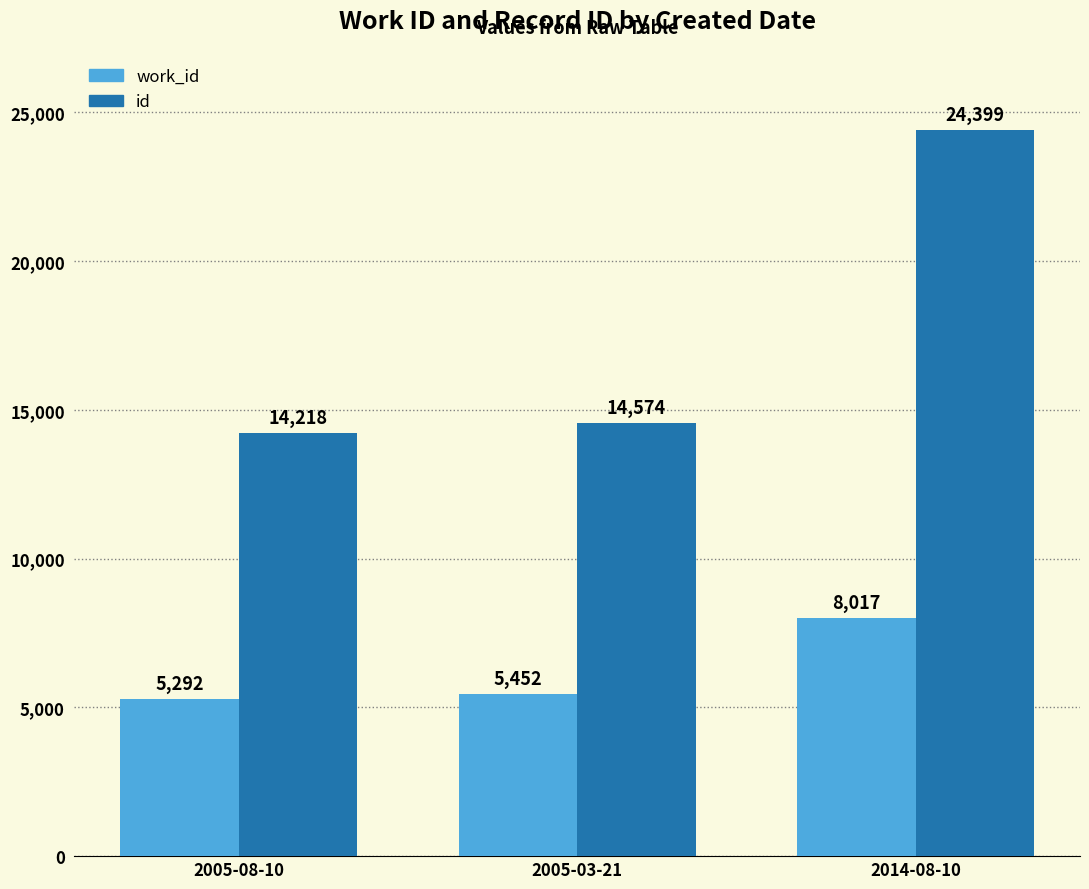

Is it true that work_id equals 4252 at 2014-08-10?

False